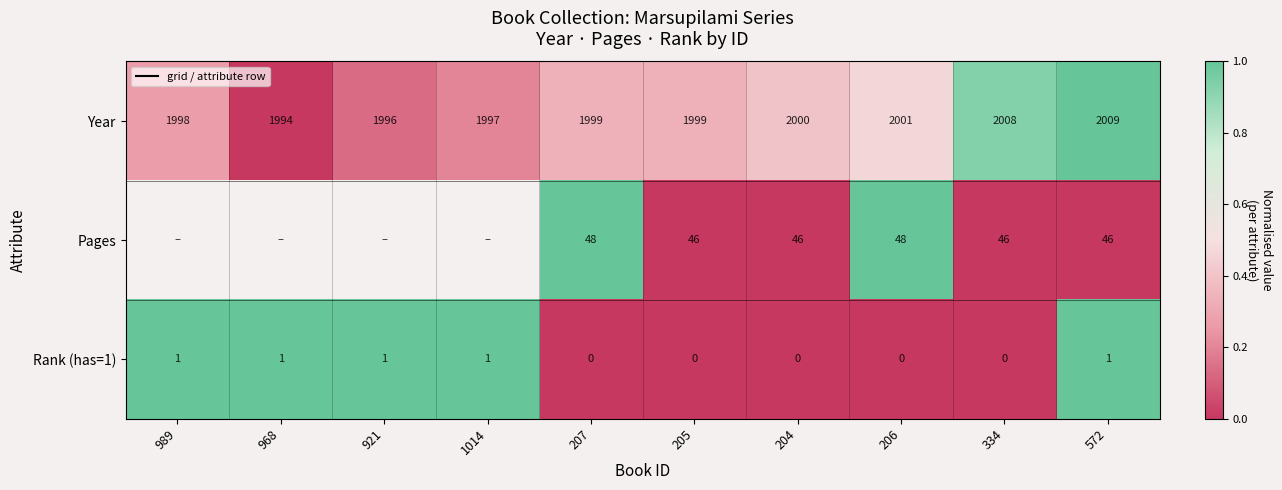

Is the value of Year at 921 greater than the value of Pages at 204?

Yes